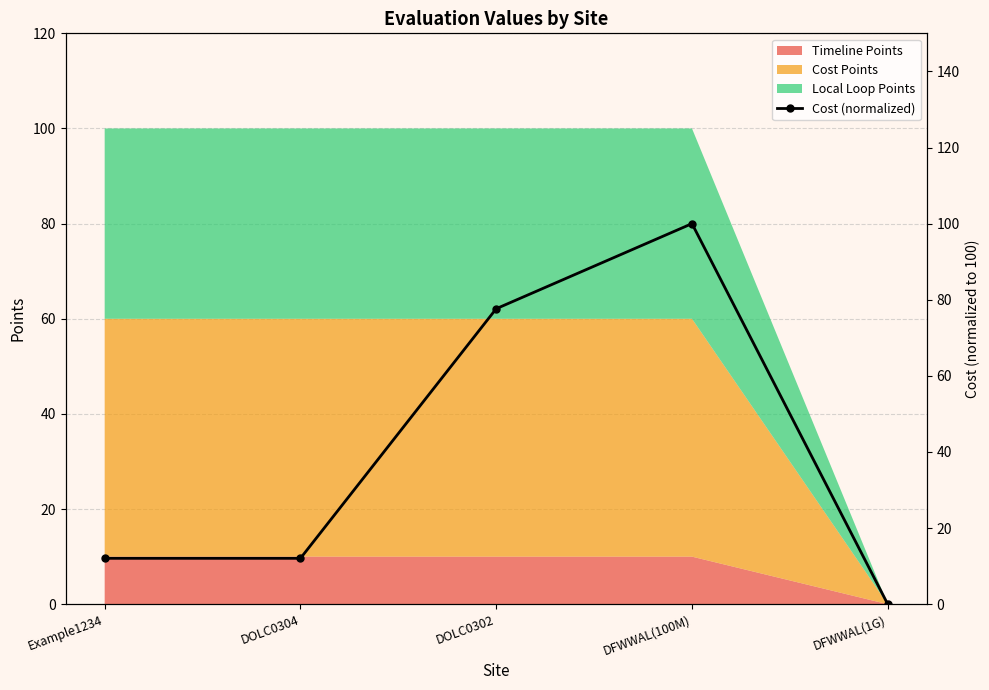

True or false: the data shows 77.6 at DOLC0302.

True